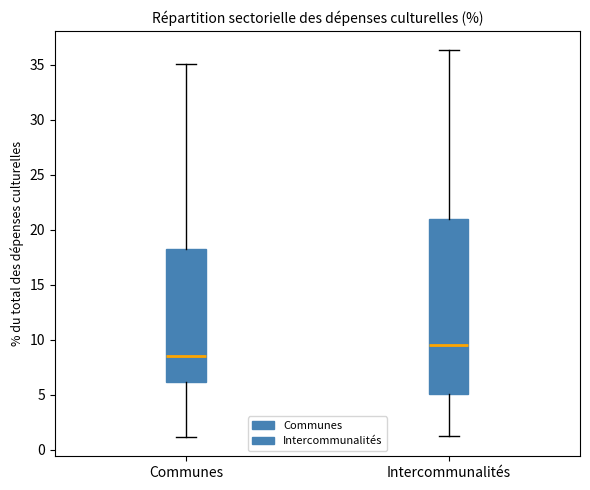

Which box's median line is the lowest?

Communes